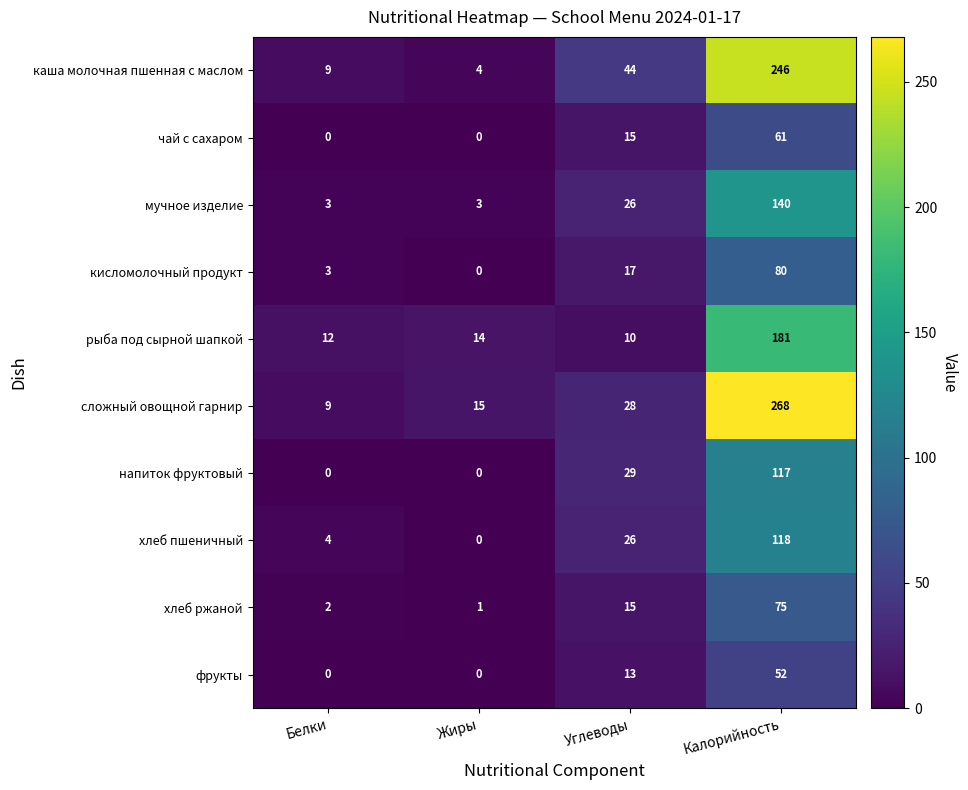

Which series has the largest range (max minus min)?

сложный овощной гарнир